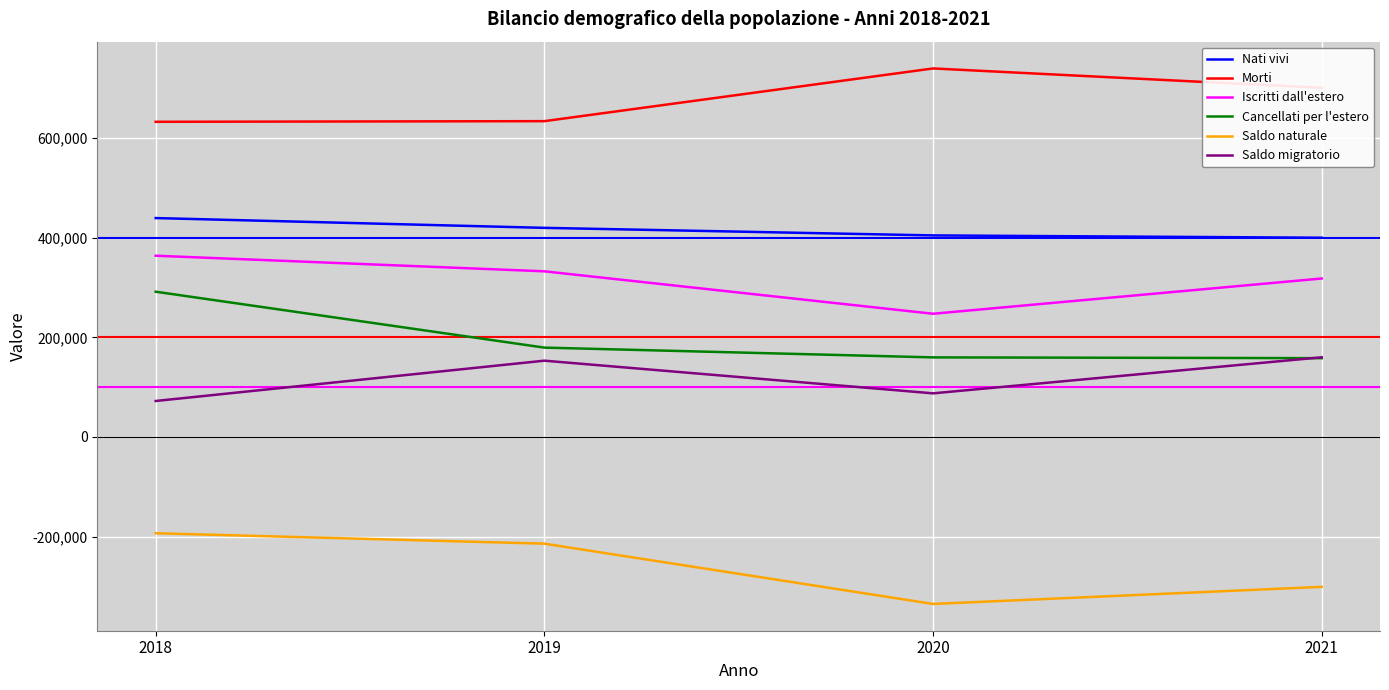

What is the difference between the highest and lowest values at 2021?

1002443